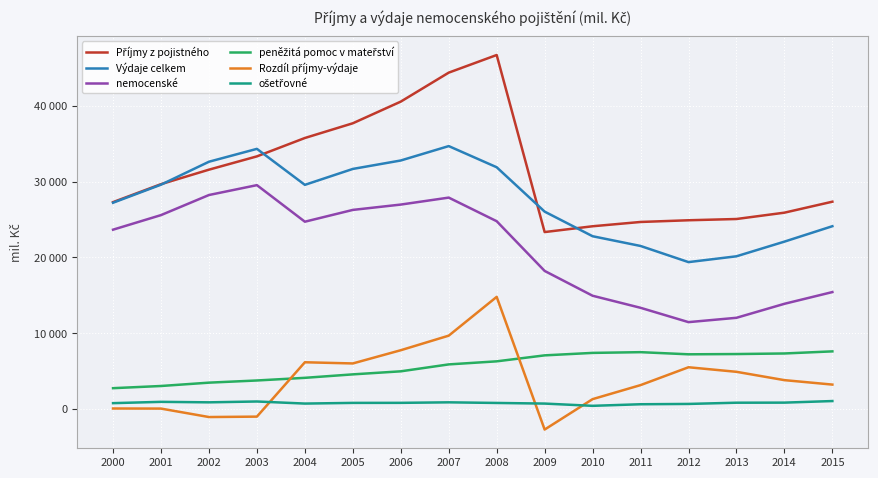

Is this an area chart (filled region under the line)?

No